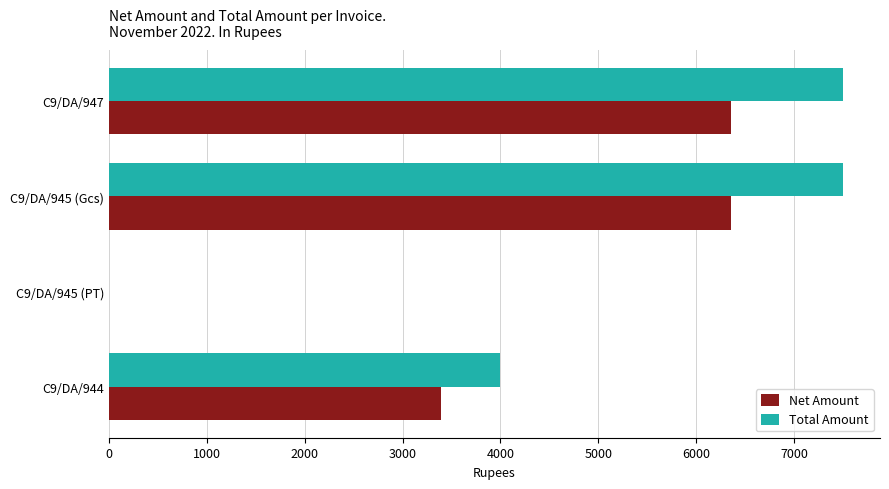

What is the sum of all Net Amount values?

16101.7